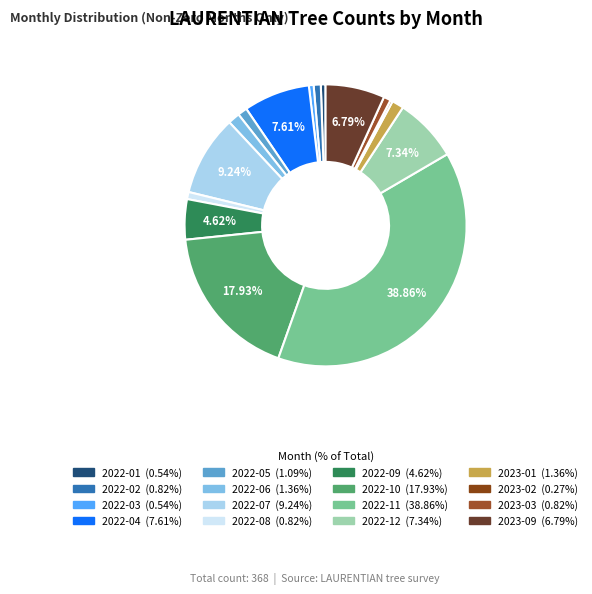

Does any single category account for the majority?

No